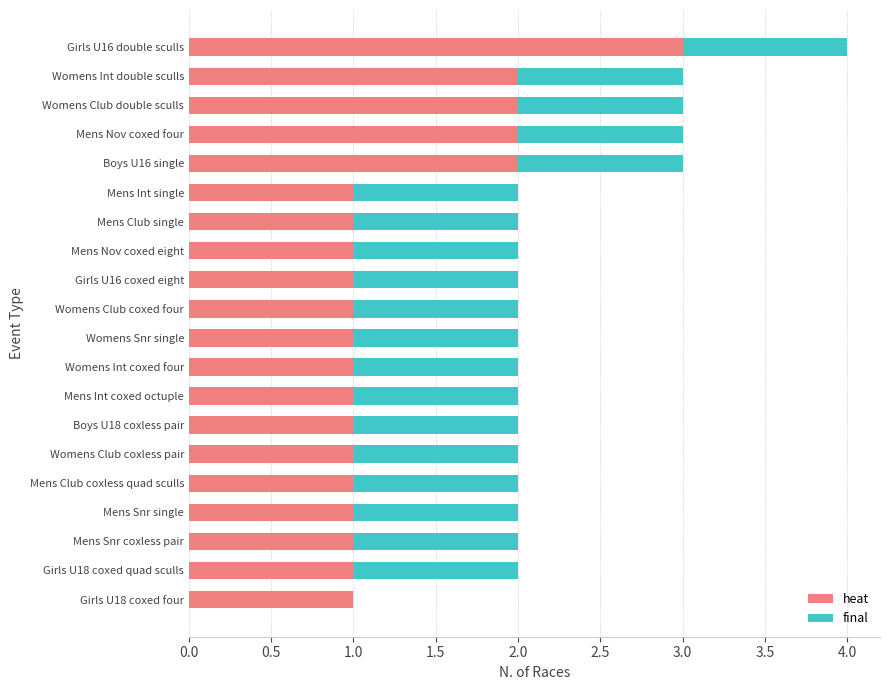

What is the sum of all heat values?

26